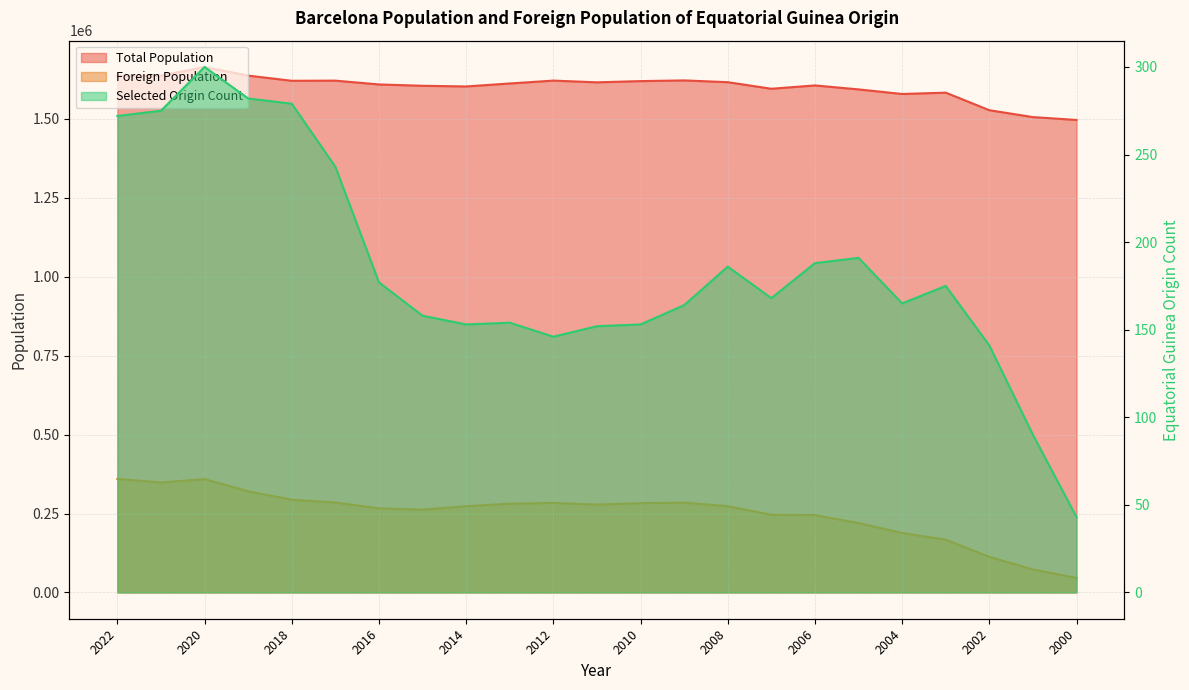

Is it true that Selected Origin Count equals 494 at 2021?

False